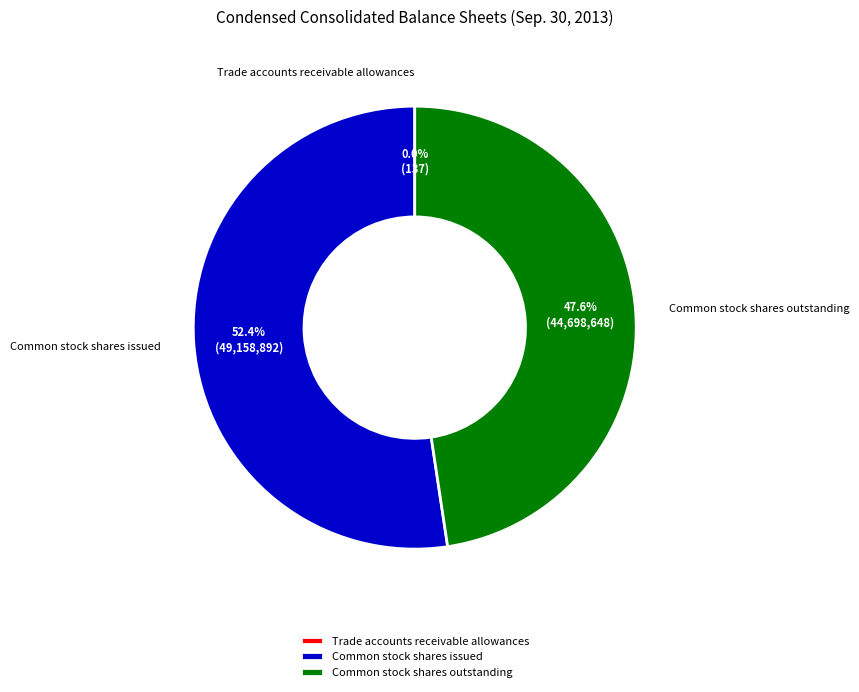

What percentage is the Common stock shares issued slice, to the nearest percent?

52%